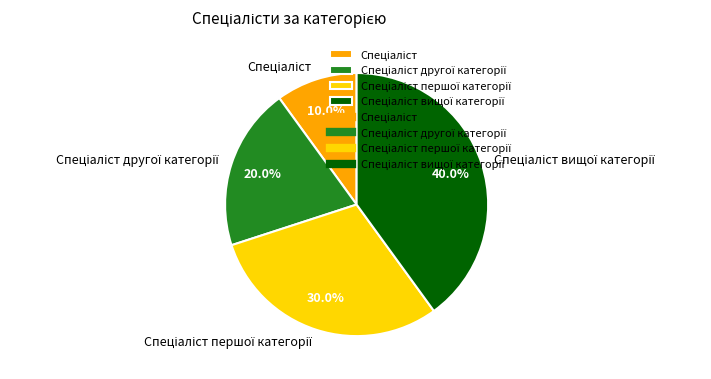

How many slices are in this pie chart?

4